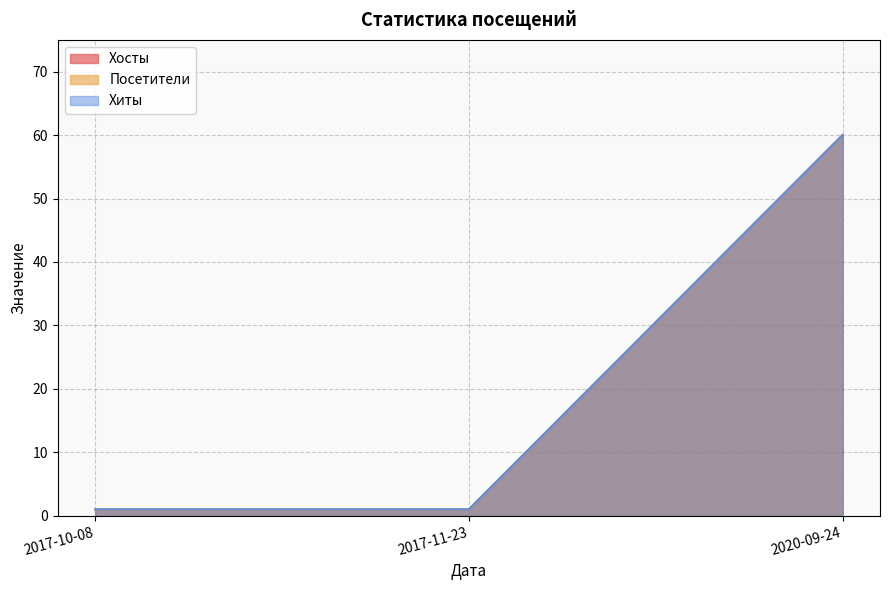

Where is Посетители nearest to the value 30?

2017-10-08